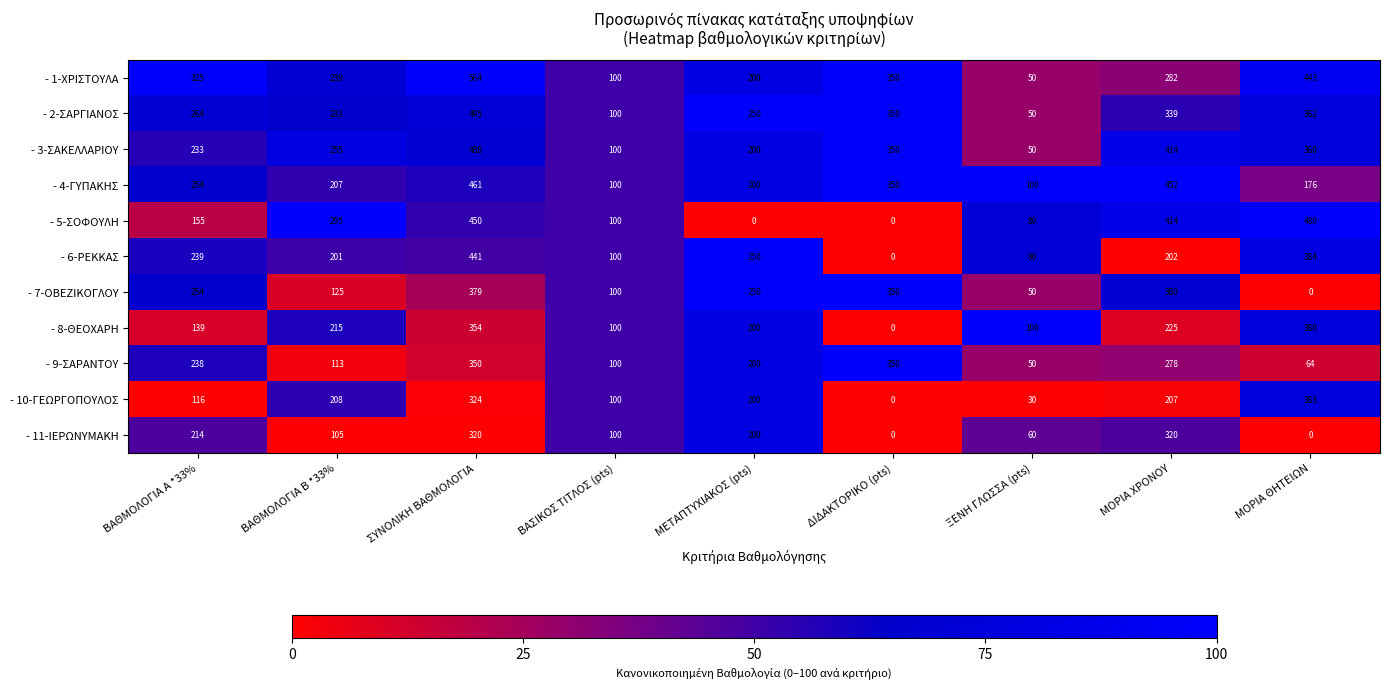

List the series in order of their peak value, highest first.

- 1-ΧΡΙΣΤΟΥΛΑ, - 2-ΣΑΡΓΙΑΝΟΣ, - 3-ΣΑΚΕΛΛΑΡΙΟΥ, - 5-ΣΟΦΟΥΛΗ, - 4-ΓΥΠΑΚΗΣ, - 6-ΡΕΚΚΑΣ, - 7-ΟΒΕΖΙΚΟΓΛΟΥ, - 10-ΓΕΩΡΓΟΠΟΥΛΟΣ, - 8-ΘΕΟΧΑΡΗ, - 9-ΣΑΡΑΝΤΟΥ, - 11-ΙΕΡΩΝΥΜΑΚΗ